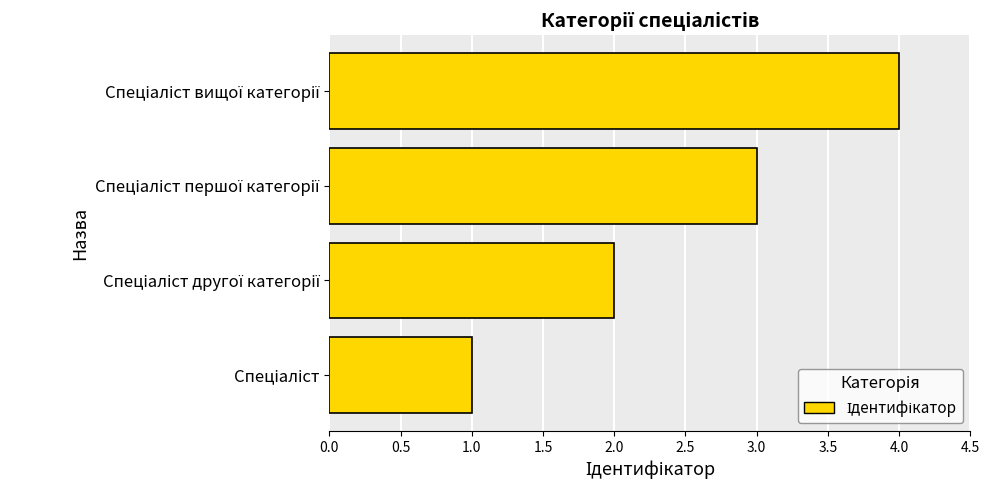

What is the maximum value shown in the chart?

4